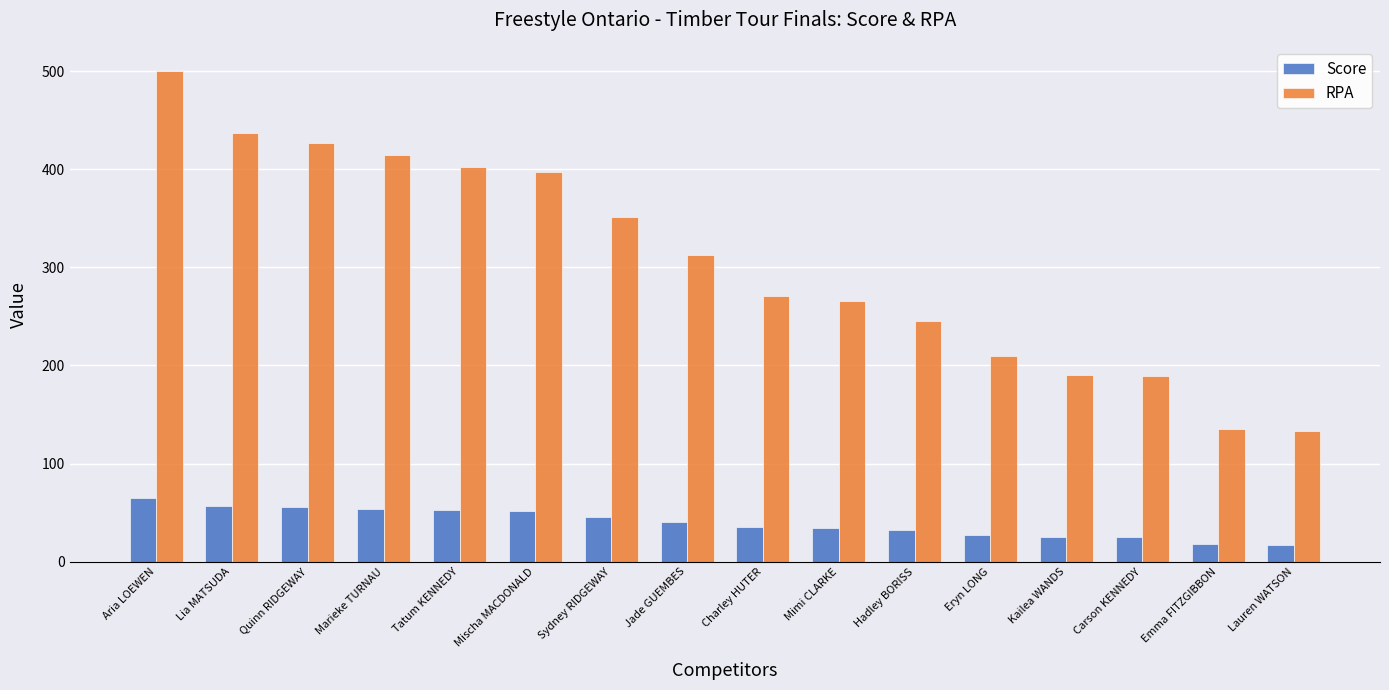

Which series has the widest spread of values?

RPA